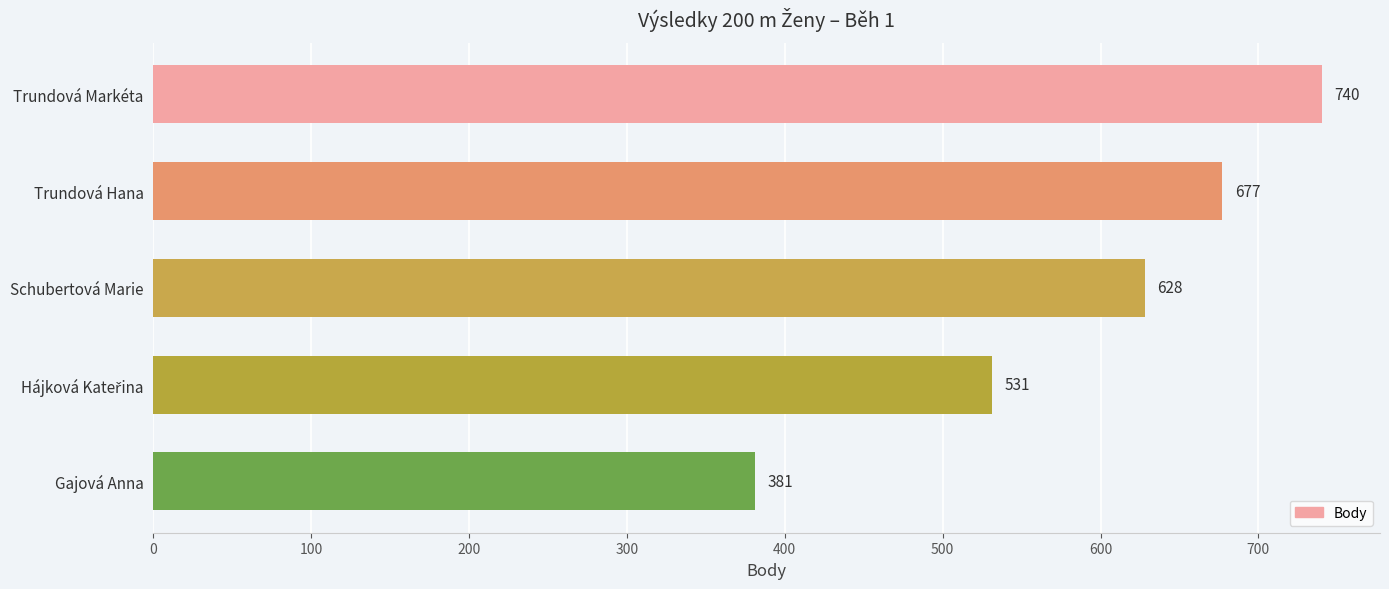

Does the chart contain any negative values?

No